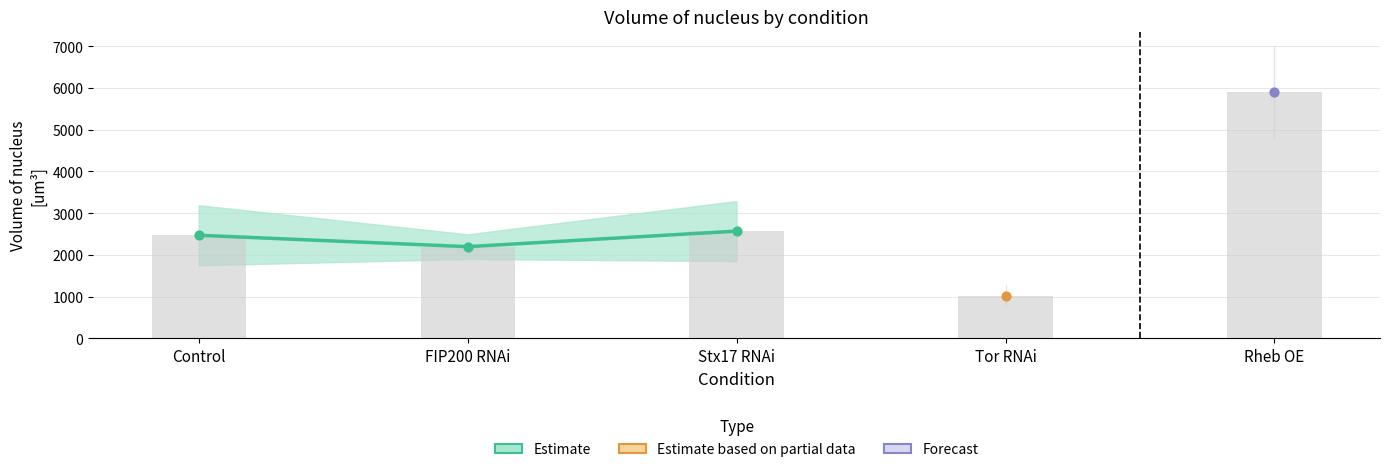

What is the change in value from FIP200 RNAi to Tor RNAi?

-1174.1